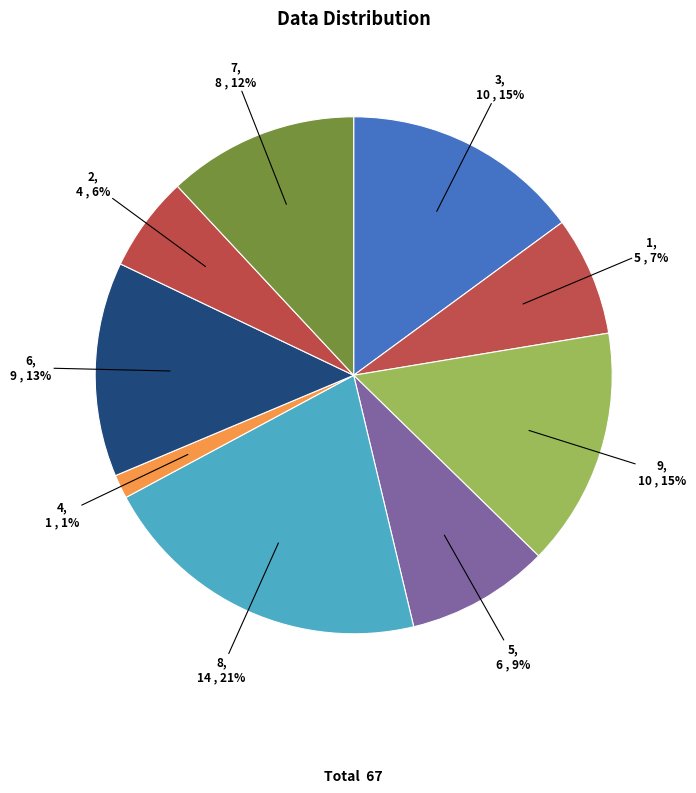

How many segments does this pie chart have?

9